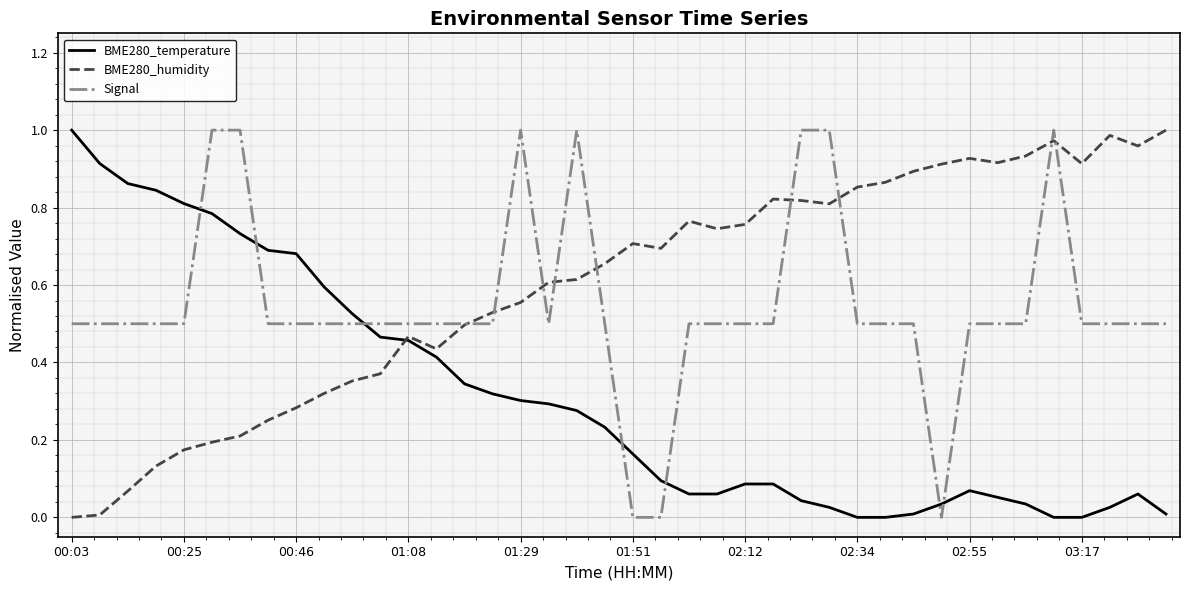

Which series ends up on top after the final intersection of Signal and BME280_temperature?

Signal